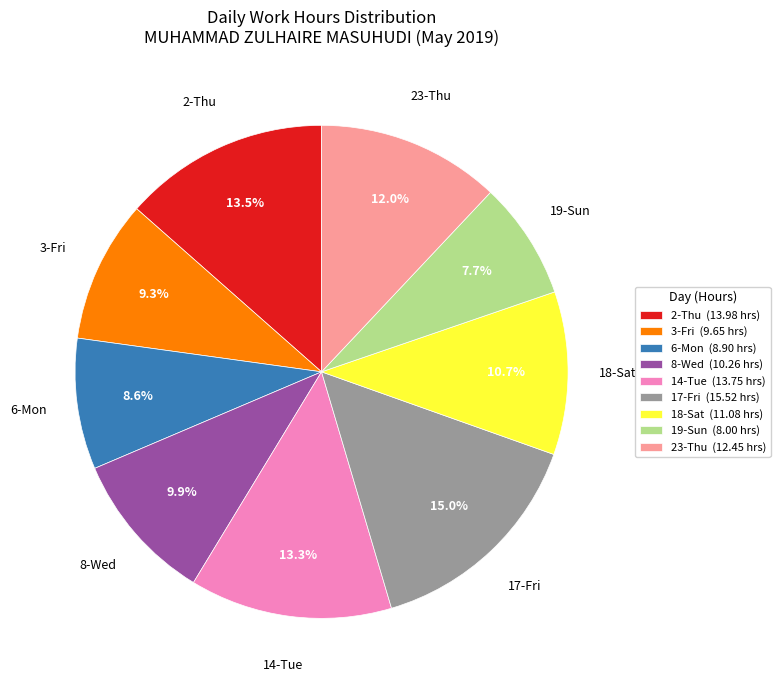

Between 19-Sun (8.00 hrs) and 17-Fri (15.52 hrs), which is larger?

17-Fri (15.52 hrs)